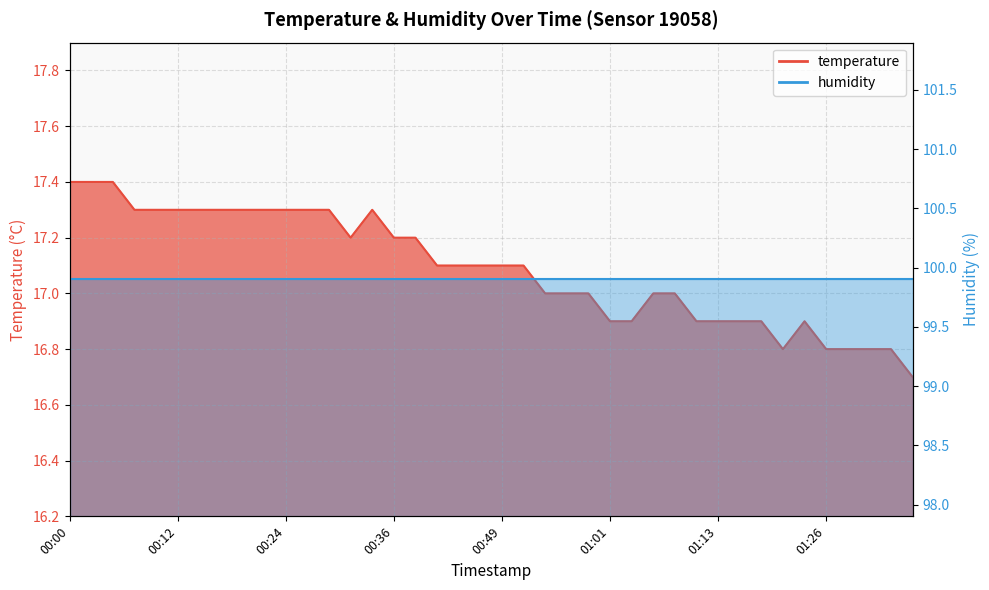

Which category has the highest value across all series?

00:00